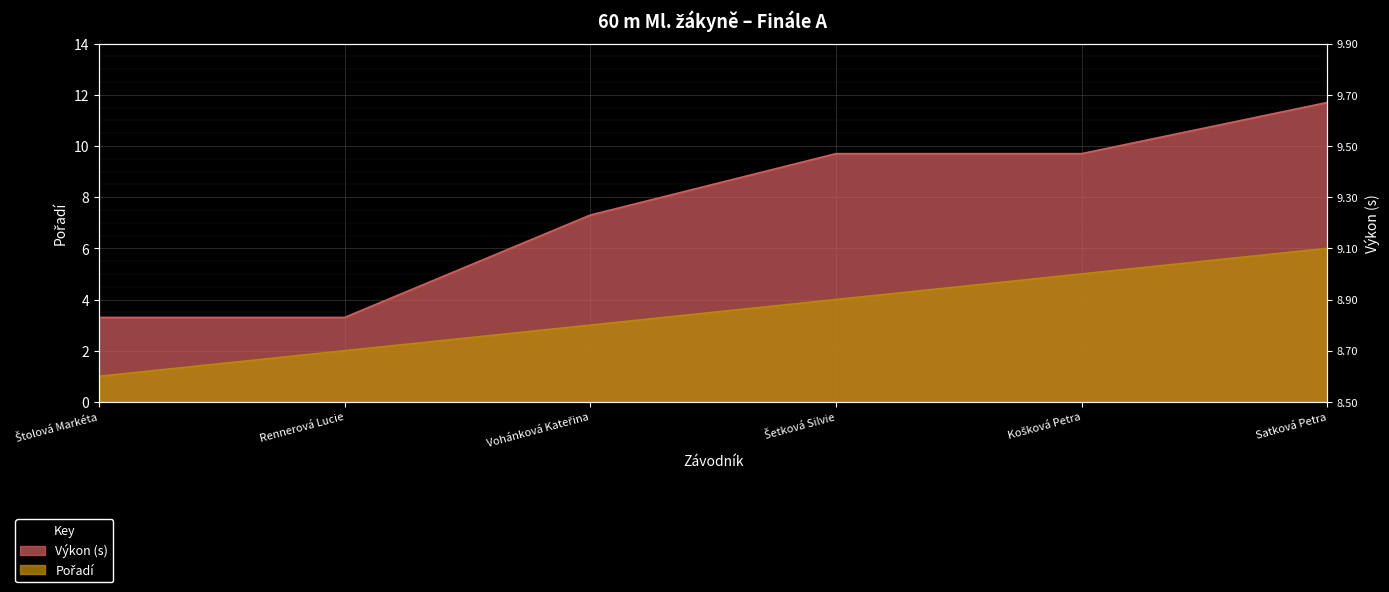

At how many categories does at least one series exceed 6?

4